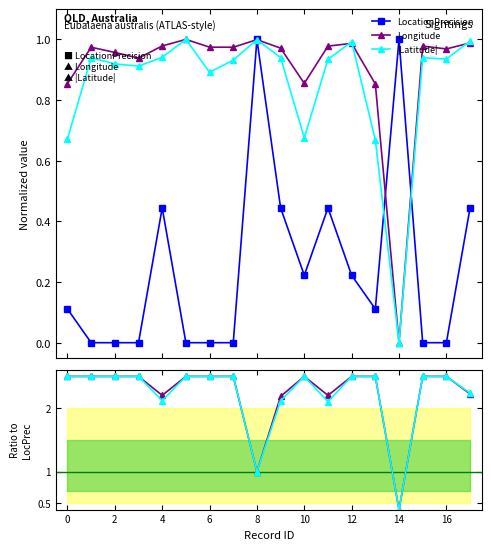

True or false: Longitude has more than 2 points higher than both neighbors.

True